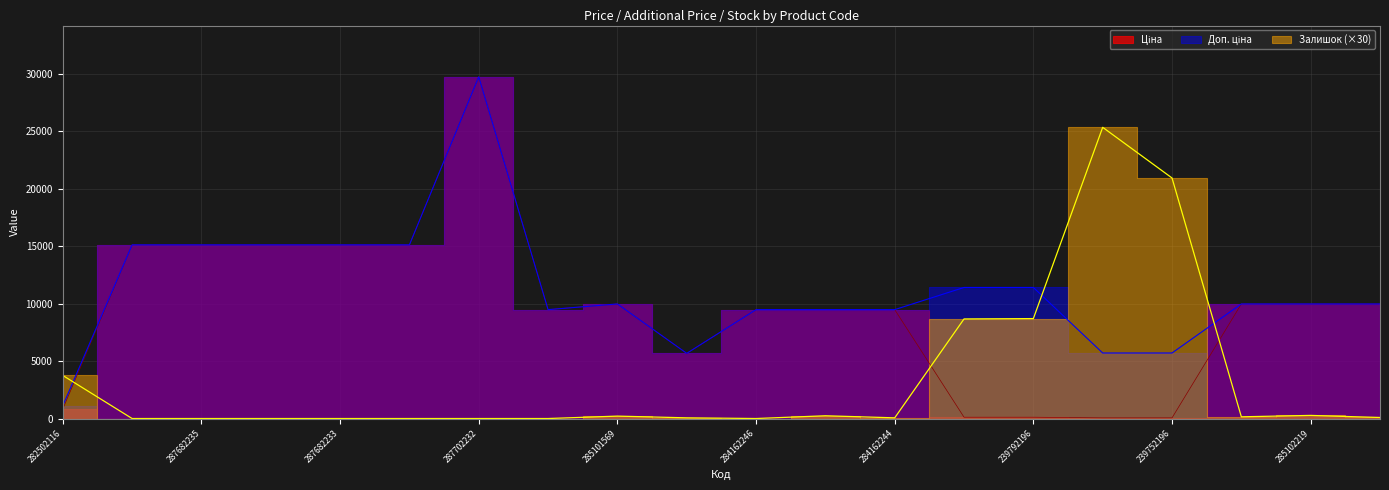

What is the value of the Ціна point at the 16th from the left?

57.0